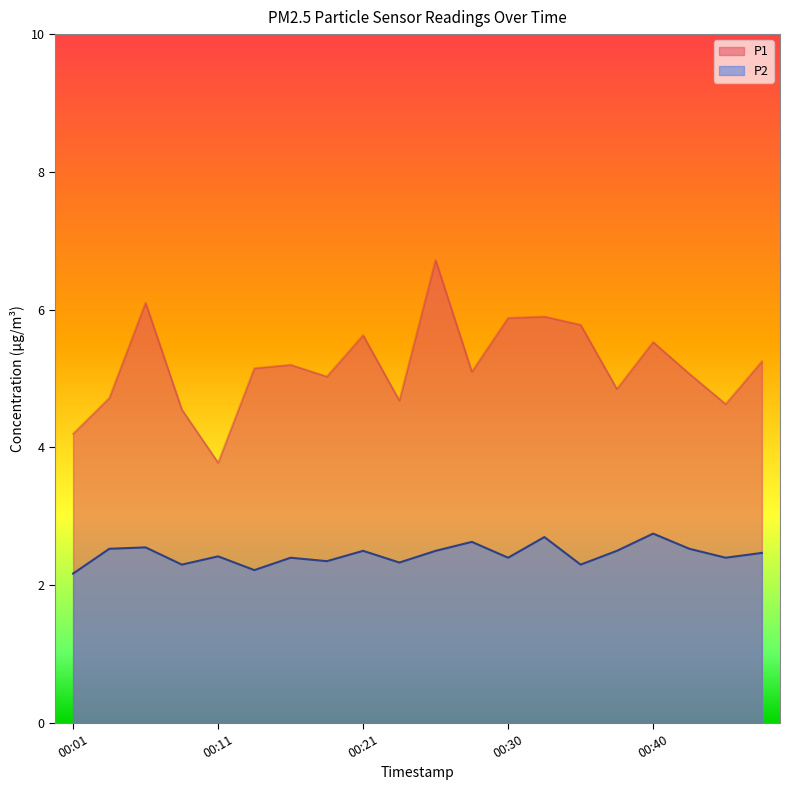

True or false: P2 has a value of 3.7 at 00:06.

False